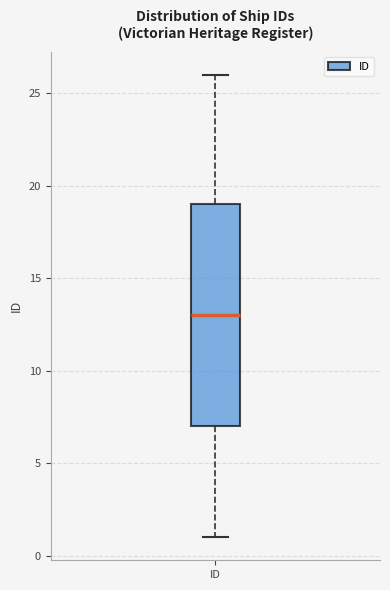

Where does the upper whisker of the box for ID end on the y-axis? The values are not printed on the chart, so give them approximately, as read against the axis.

26